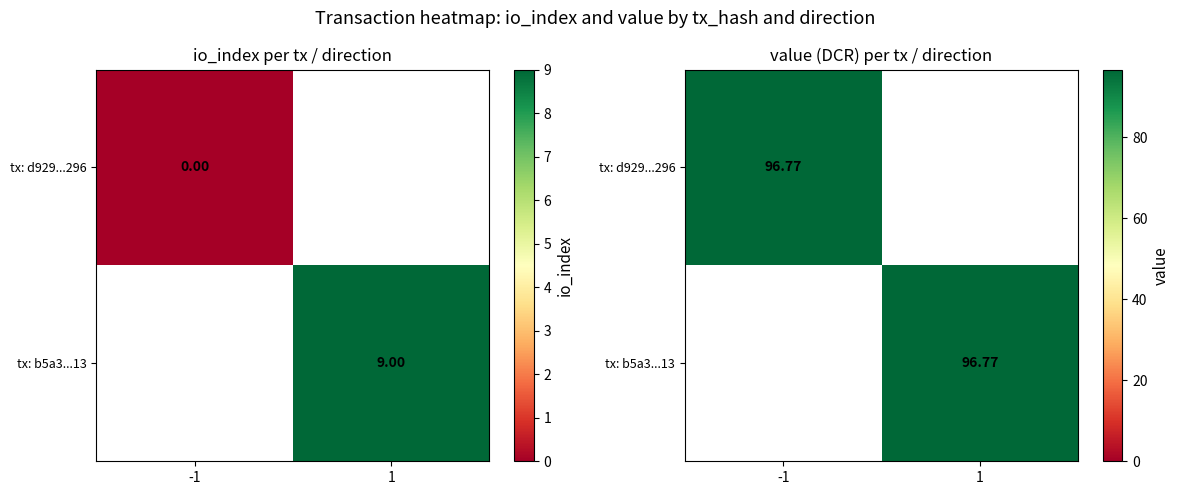

Which series changed the most between direction and io_index?

b5a3781df9affc104c25083a057759288527e13